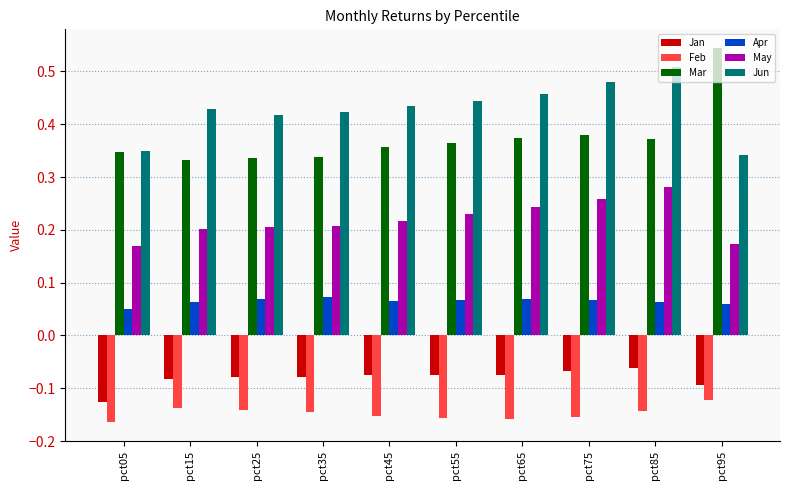

Which series has the largest total across all categories?

Jun